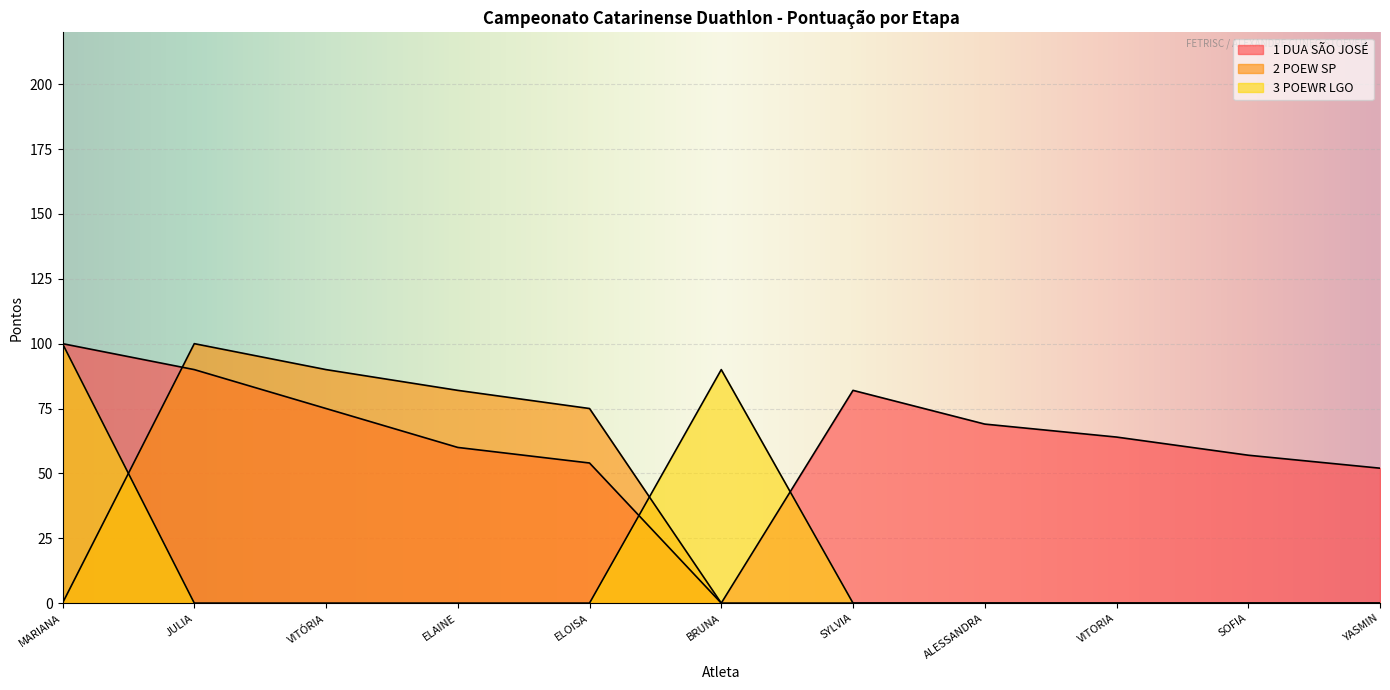

What are all the series names shown in the legend?

1 DUA SÃO JOSÉ, 2 POEW SP, 3 POEWR LGO